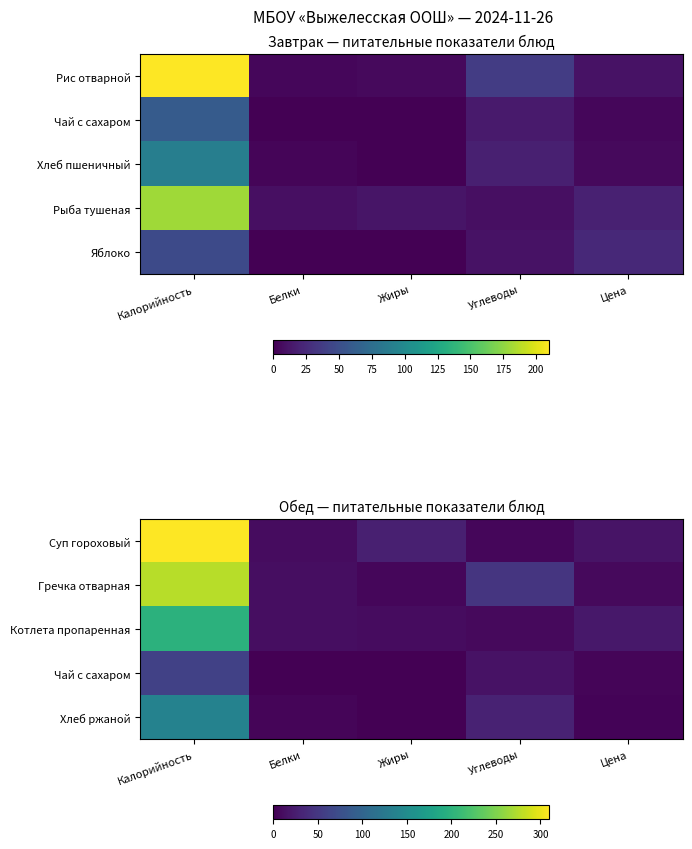

What is the total value across all series at Углеводы?

107